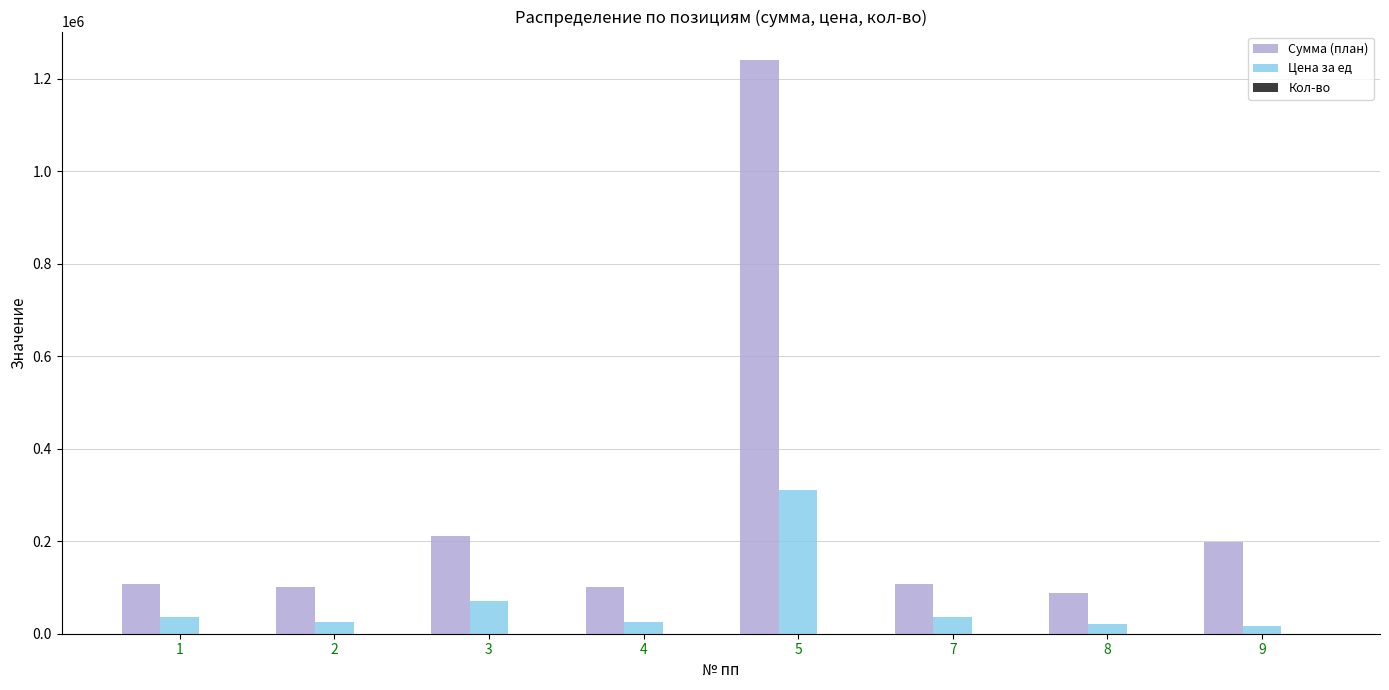

What is the difference between the Цена за ед values at 7 and 8?

13560